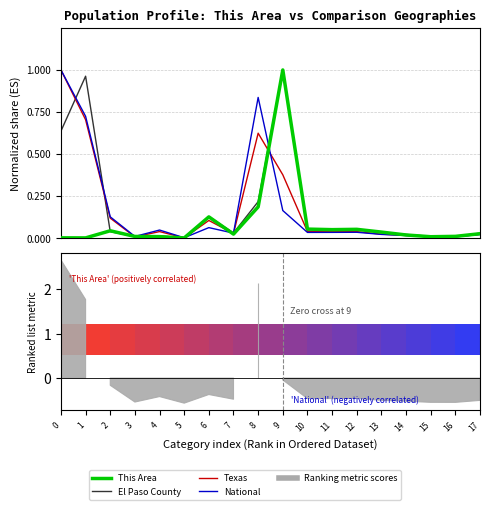

What is the highest value of the This Area series?

1.0